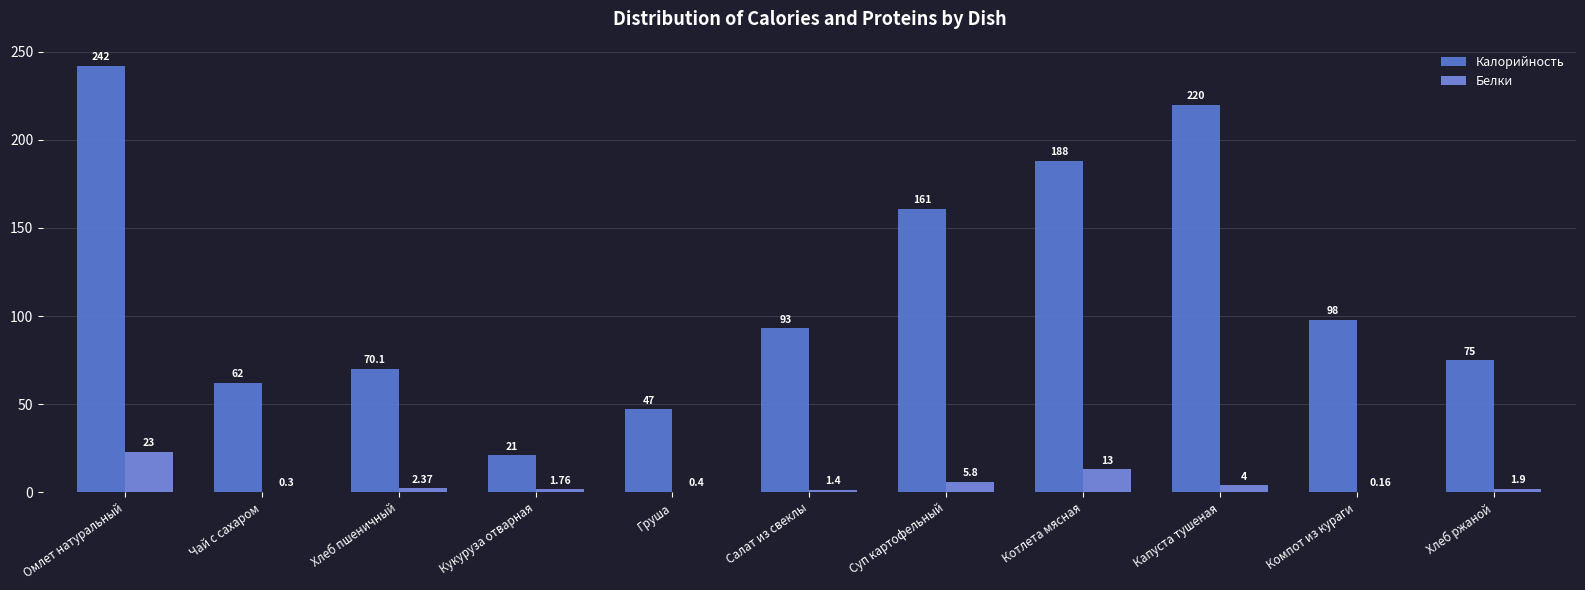

Reading left to right, extract all data points from this chart.

Калорийность: Омлет натуральный=242.0	Чай с сахаром=62.0	Хлеб пшеничный=70.1	Кукуруза отварная=21.0	Груша=47.0	Салат из свеклы=93.0	Суп картофельный=161.0	Котлета мясная=188.0	Капуста тушеная=220.0	Компот из кураги=98.0	Хлеб ржаной=75.0
Белки: Омлет натуральный=23.0	Чай с сахаром=0.3	Хлеб пшеничный=2.4	Кукуруза отварная=1.8	Груша=0.4	Салат из свеклы=1.4	Суп картофельный=5.8	Котлета мясная=13.0	Капуста тушеная=4.0	Компот из кураги=0.2	Хлеб ржаной=1.9